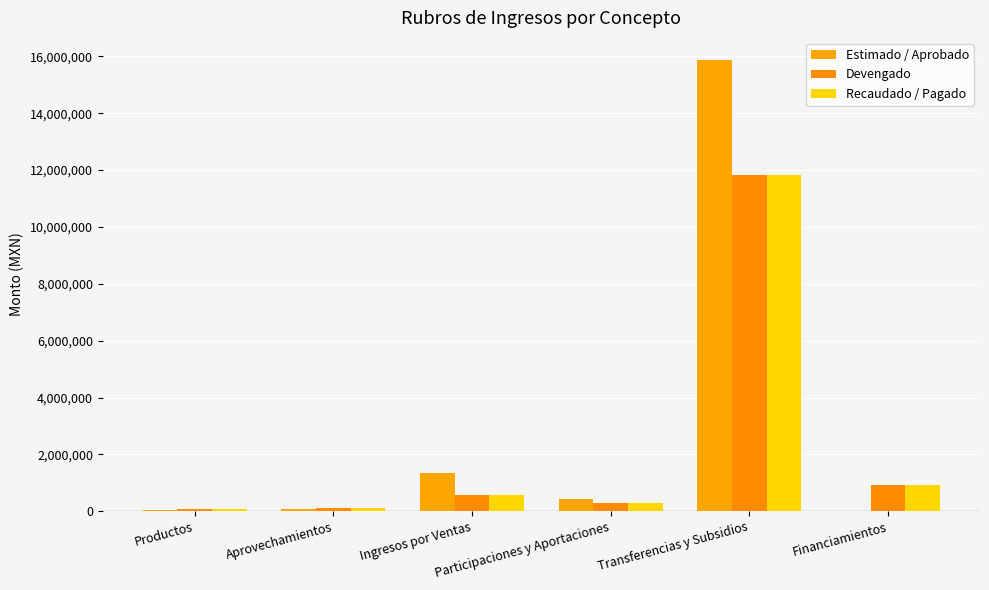

Is the value of Estimado / Aprobado at Aprovechamientos greater than the value of Devengado at Participaciones y Aportaciones?

No